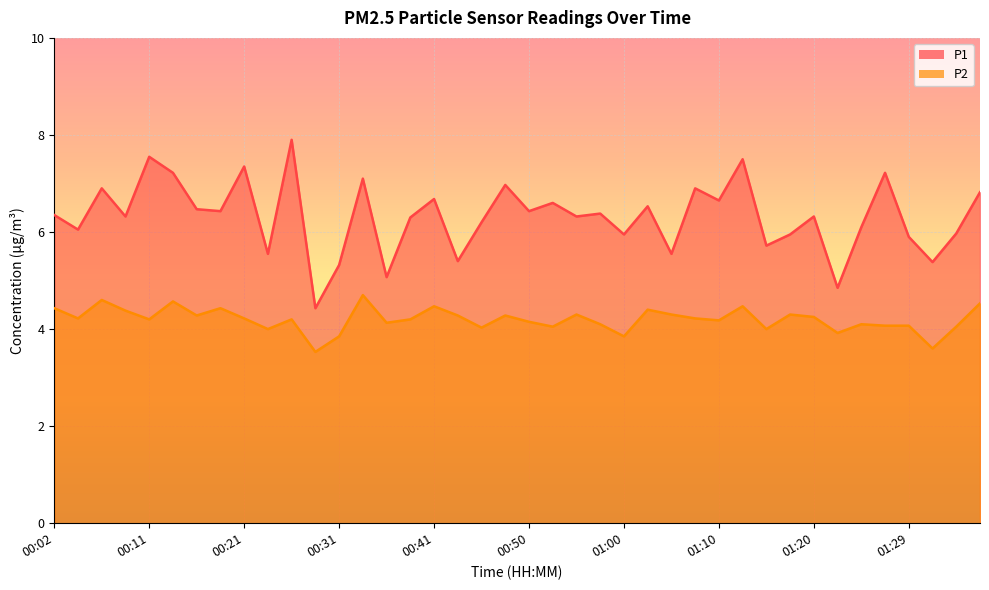

The value of P2 at 00:43 is 4.3. True or false?

True